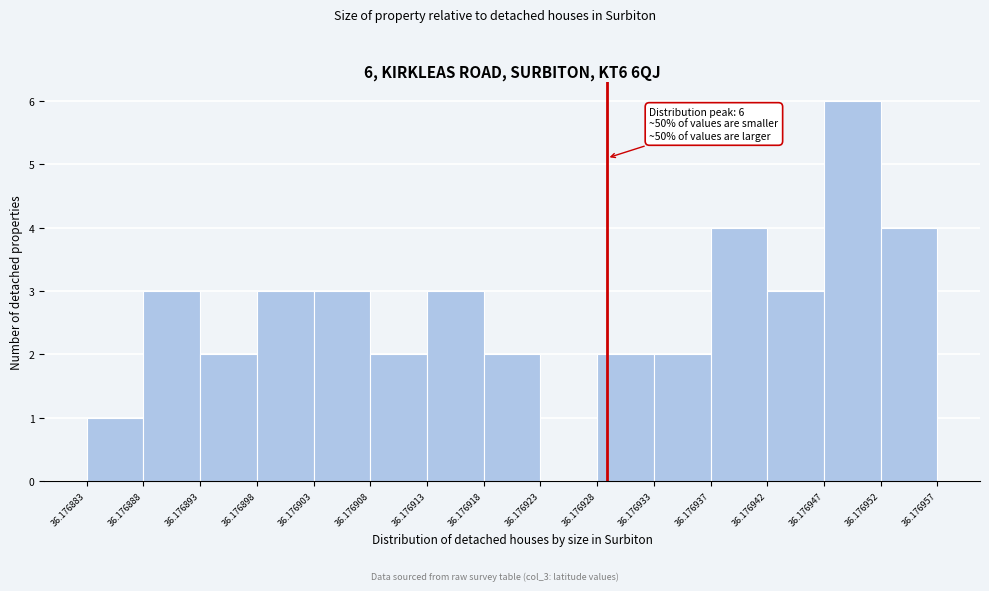

Which range on the x-axis has the tallest bar?

36.176947 to 36.176952